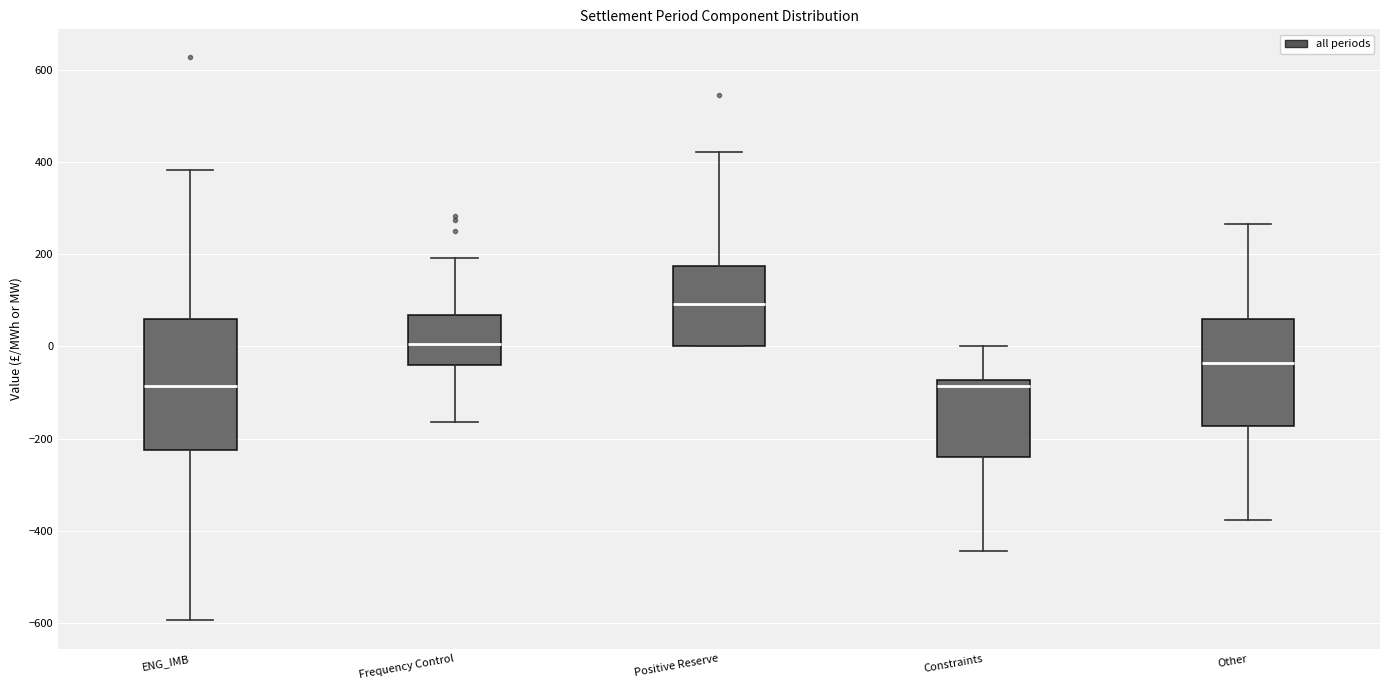

Which box has the highest median line?

Positive Reserve